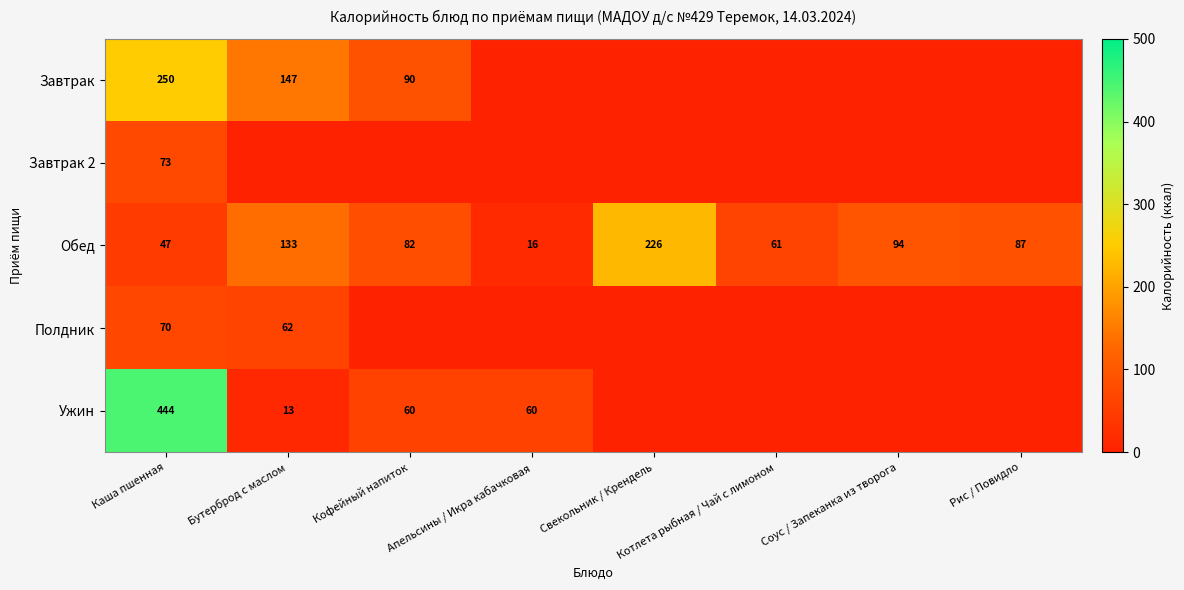

Is it true that Ужин equals 16 at Апельсины / Икра кабачковая?

False